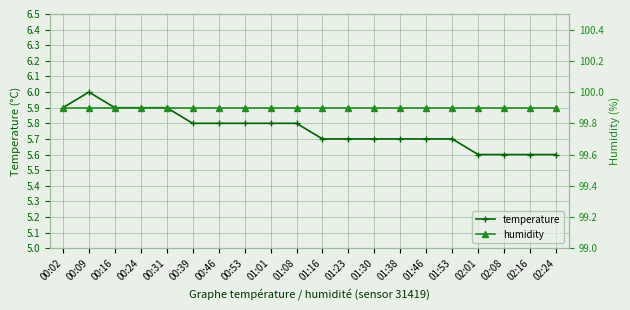

Is the value of humidity at 02:01 greater than the value of temperature at 00:53?

Yes